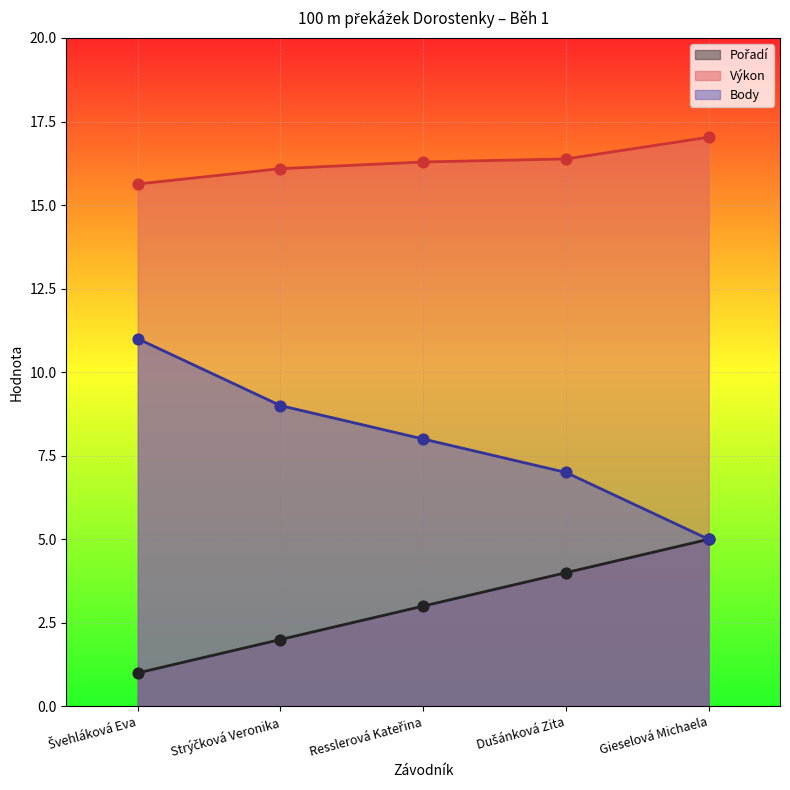

Is the value of Výkon at Resslerová Kateřina greater than the value of Pořadí at Gieselová Michaela?

Yes